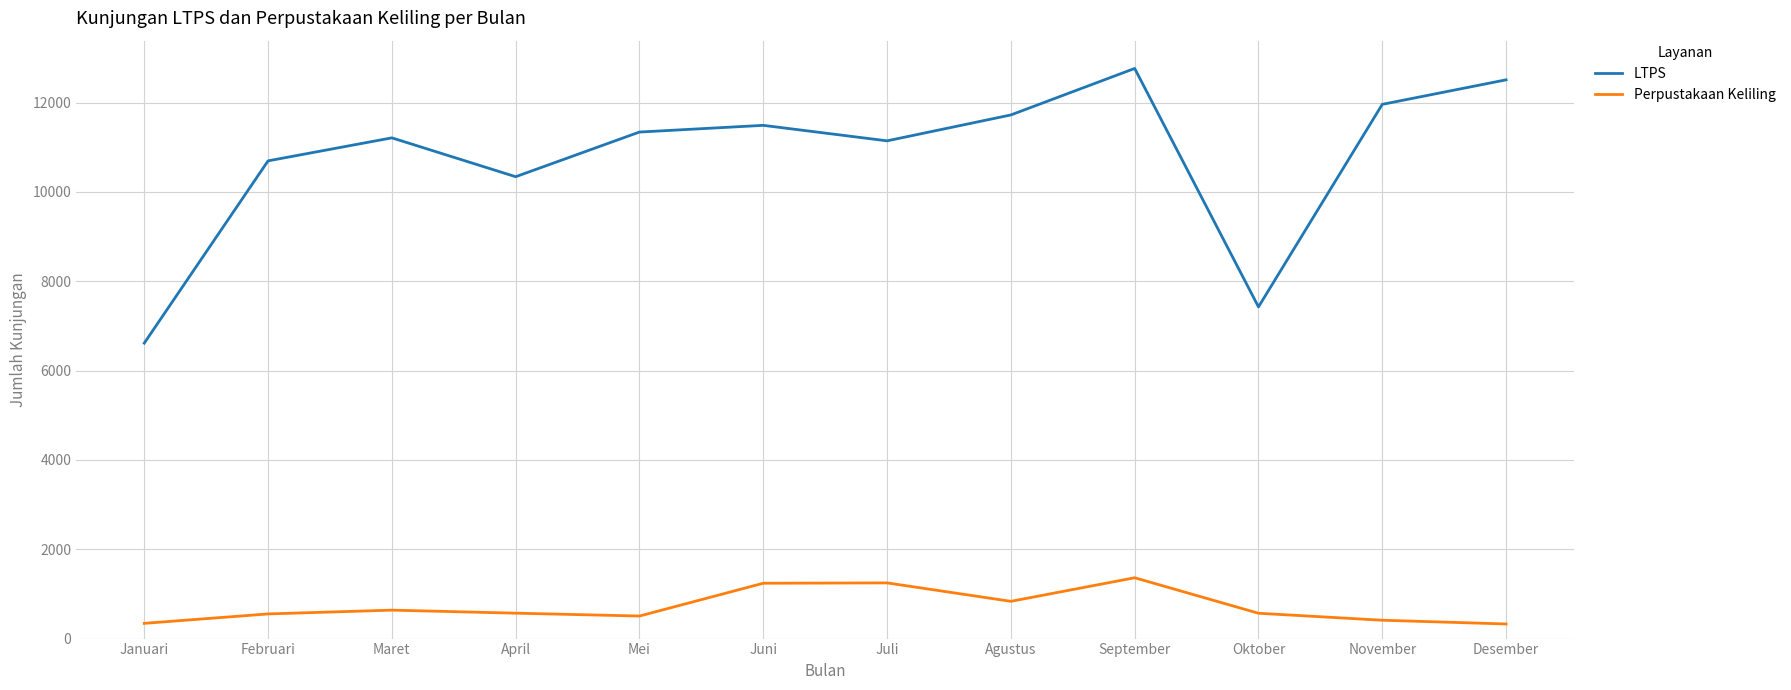

Which series has the largest range (max minus min)?

LTPS